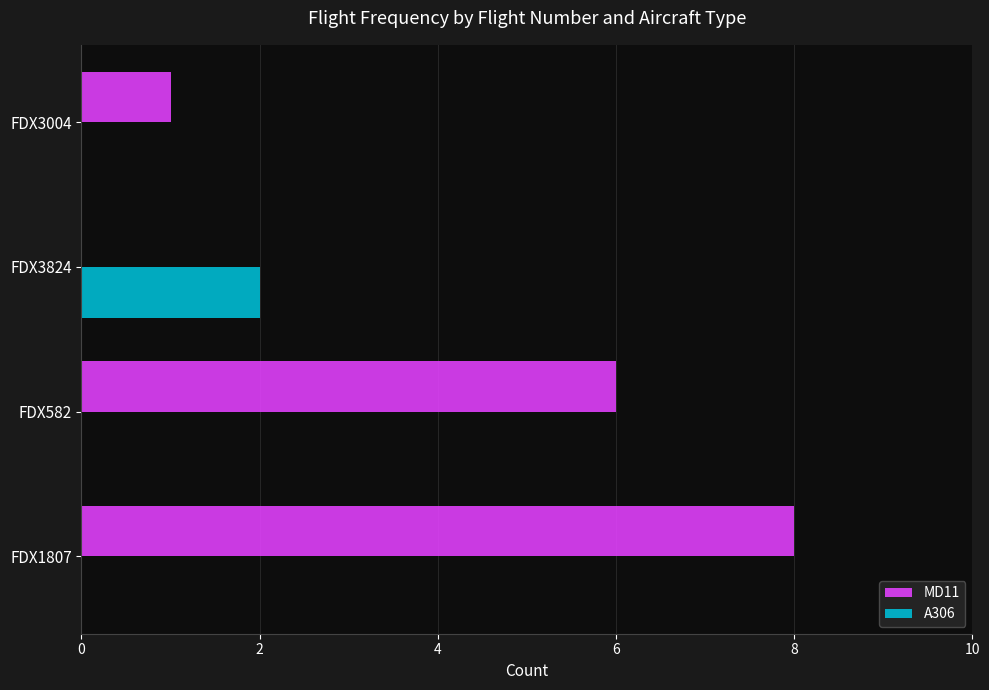

The value of A306 at FDX3004 is -1. True or false?

False